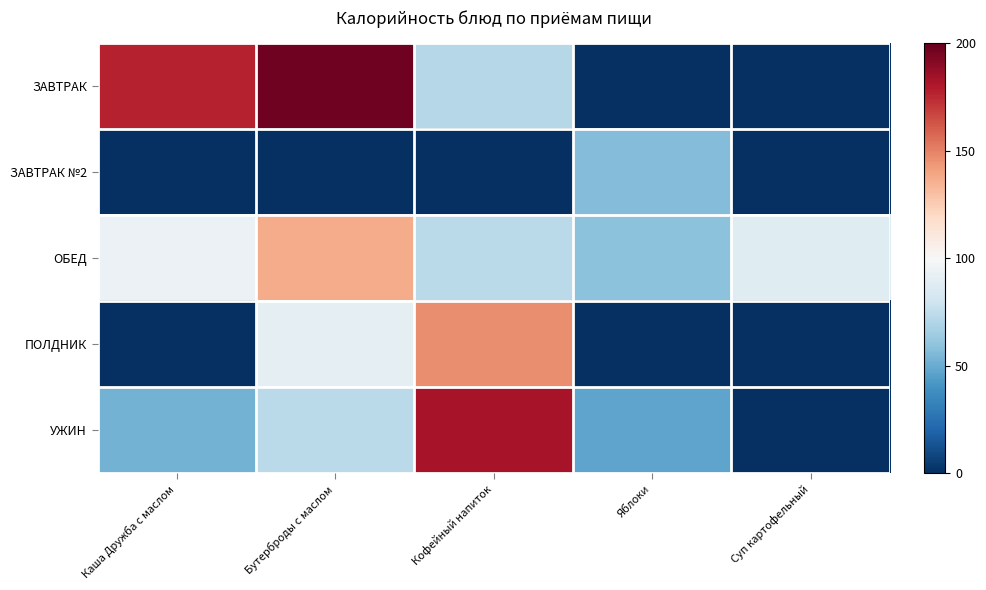

Which series has the largest total across all categories?

ОБЕД